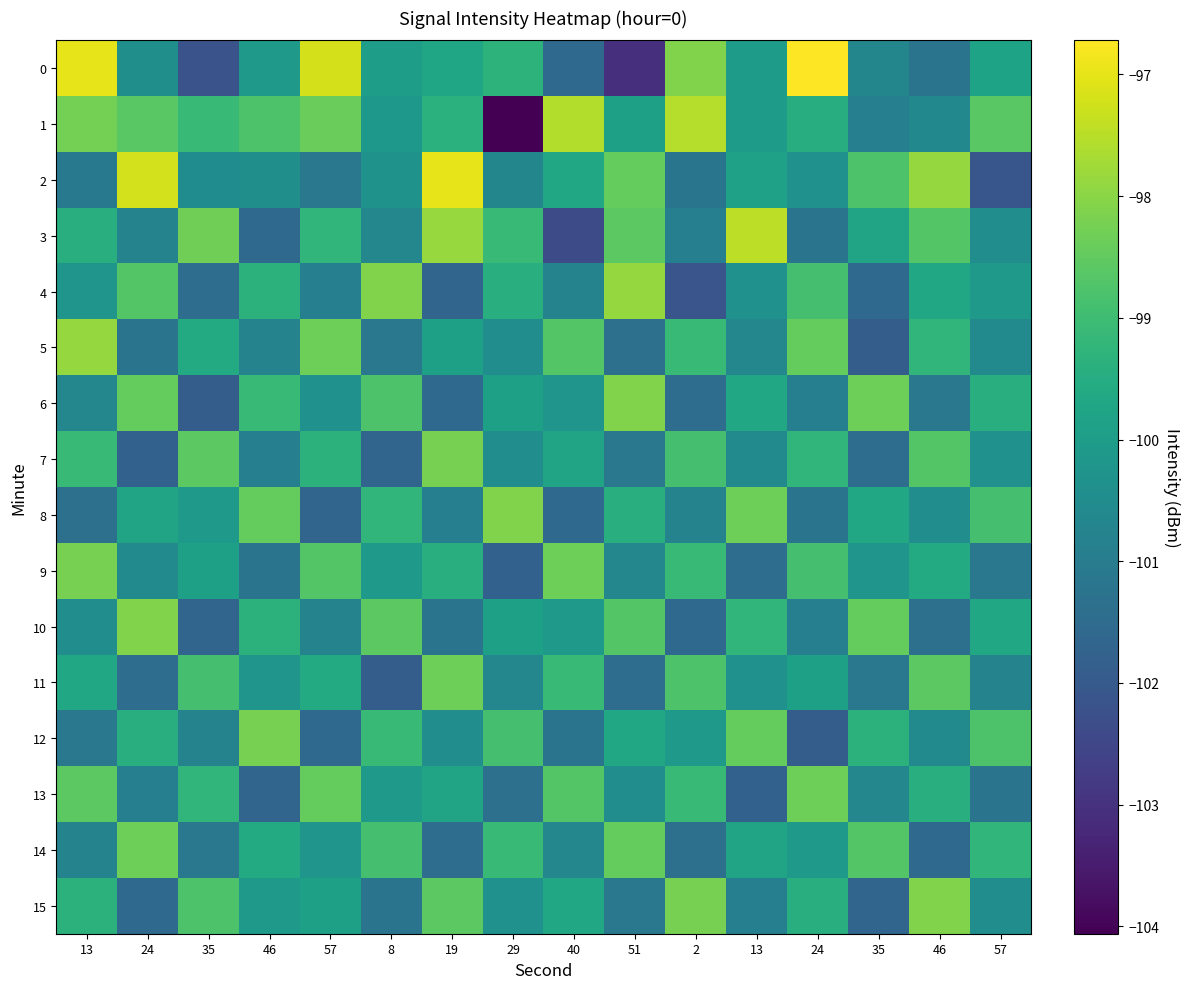

How many data points does each series have?

16